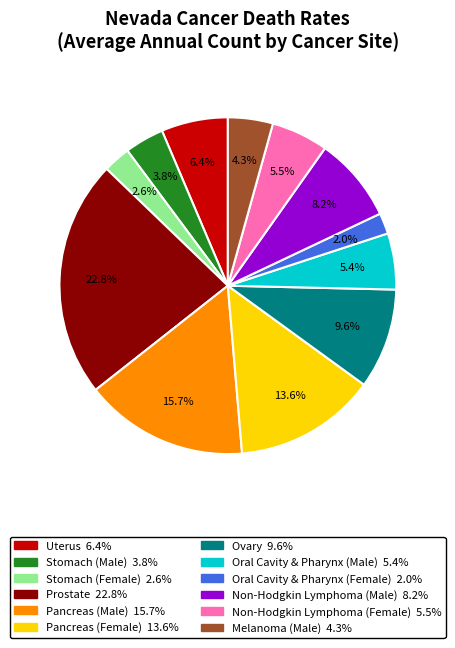

To the nearest percent, what percentage of the pie is Oral Cavity & Pharynx (Male)?

5%